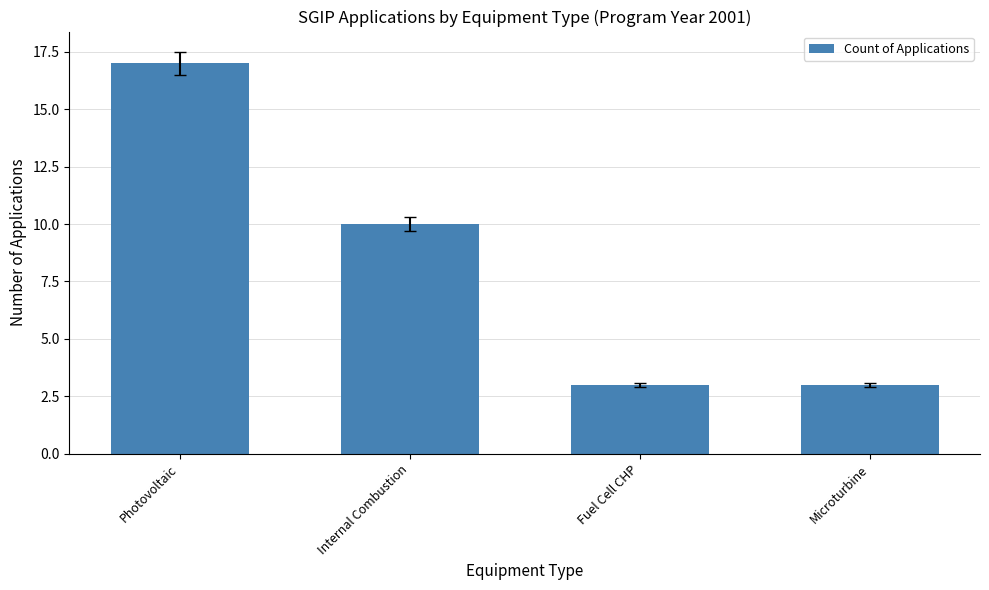

The chart shows a value of 17 at Internal Combustion. True or false?

False